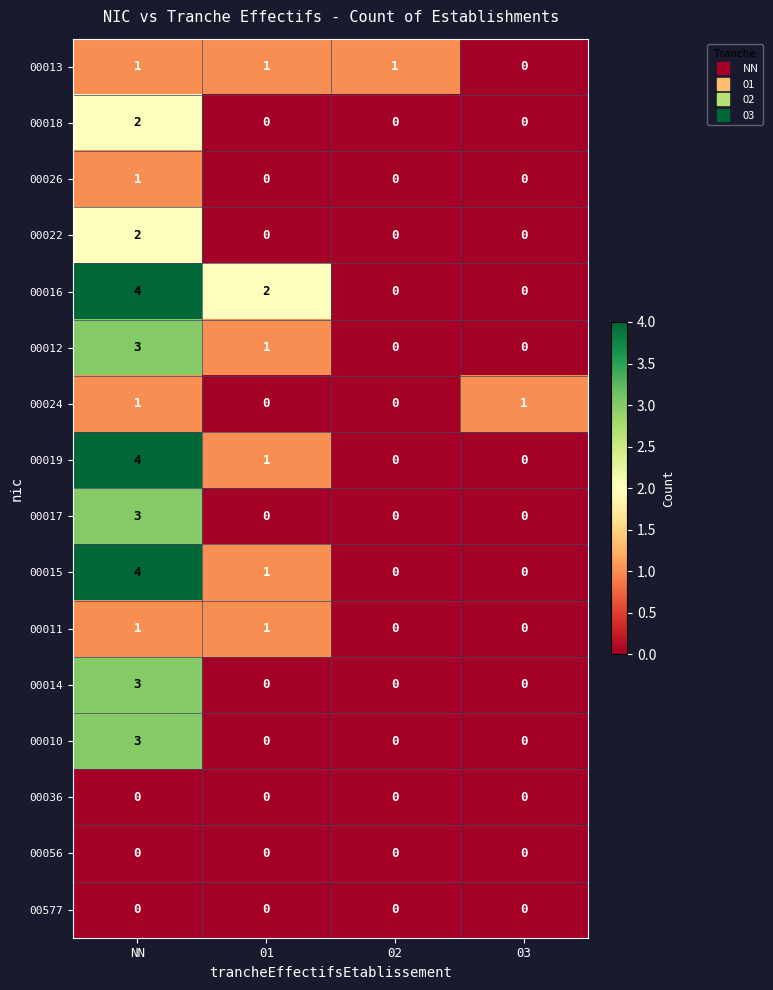

What is the maximum value for 00017?

3